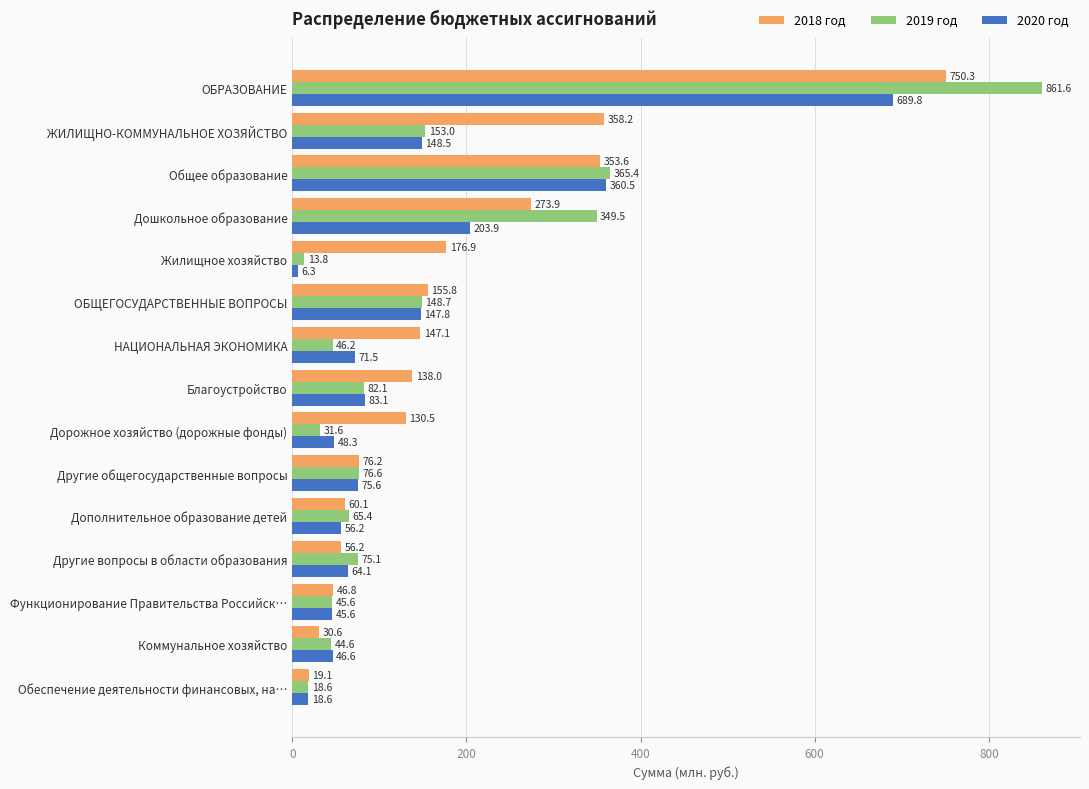

At which category is the sum across all series the highest?

ОБРАЗОВАНИЕ